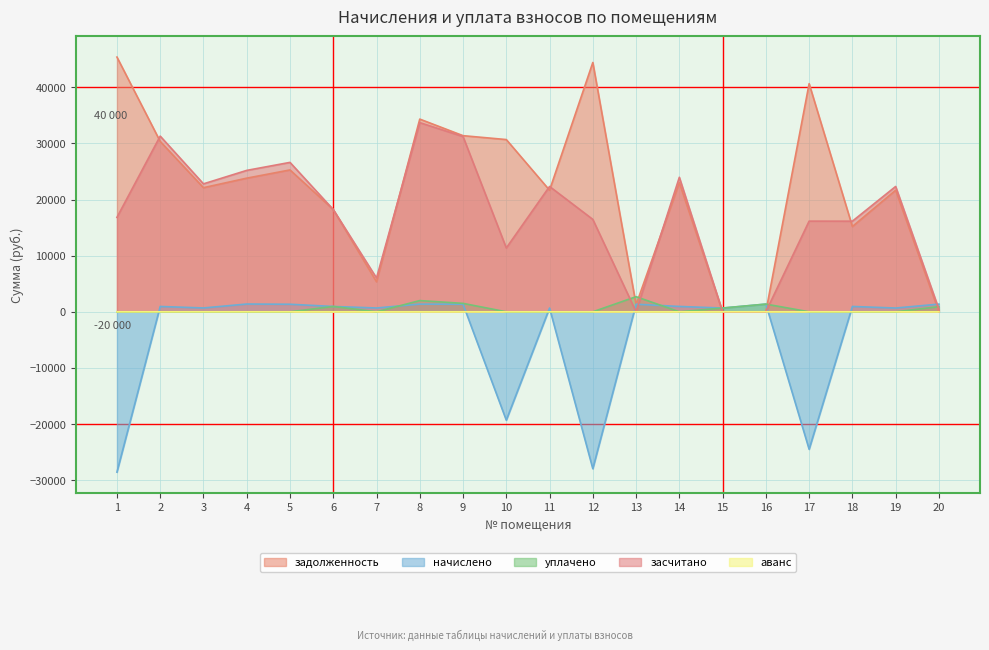

How many lines are shown in the chart?

5